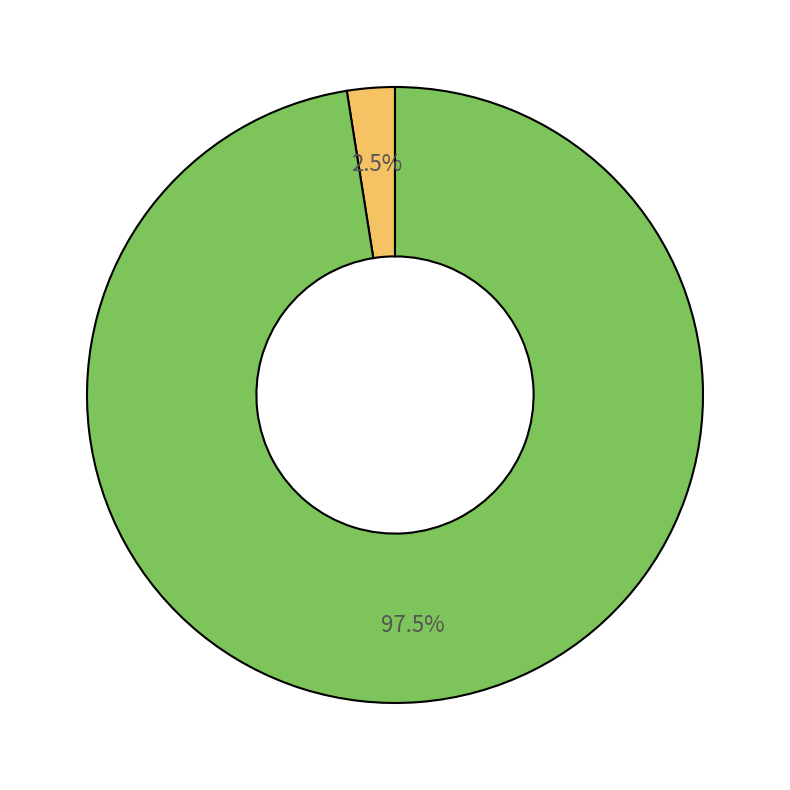

Count the number of slices in the pie.

2